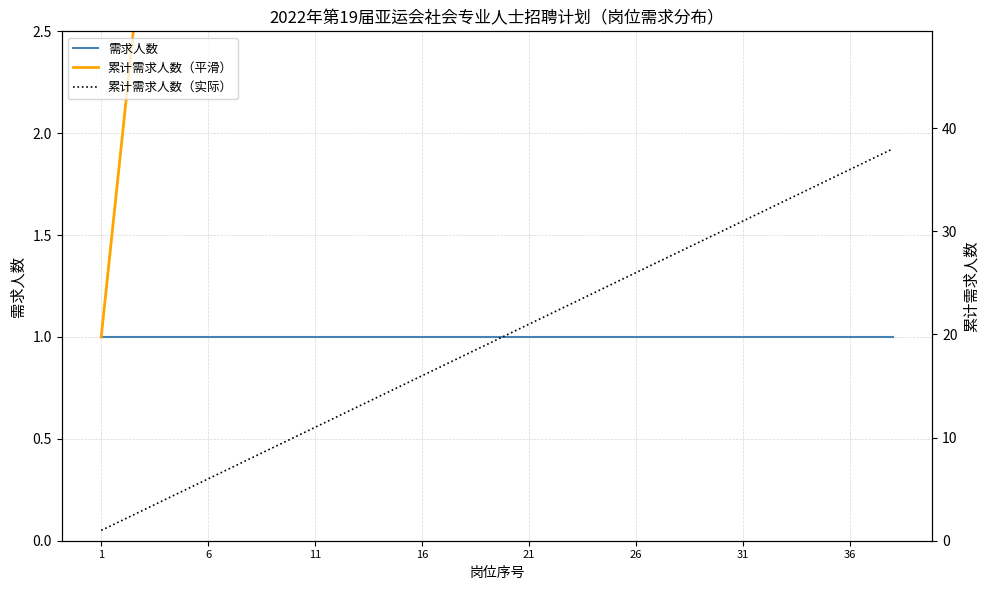

True or false: 需求人数 and 累计需求人数（平滑） cross at least once.

False